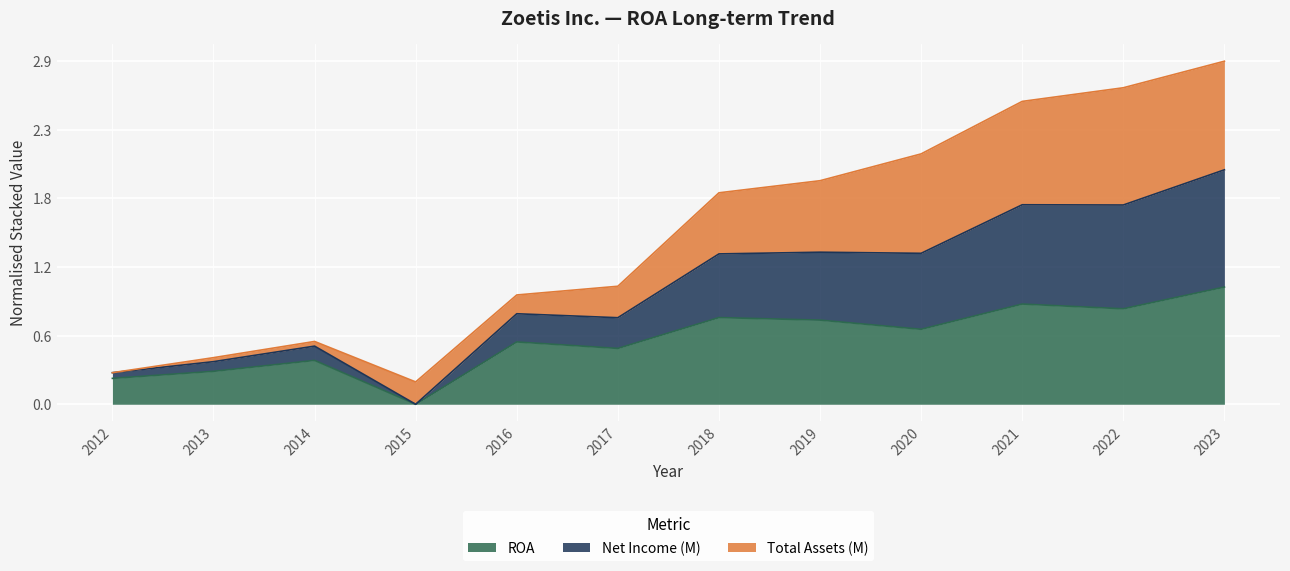

What is the difference between the ROA values at 2018 and 2014?

0.4